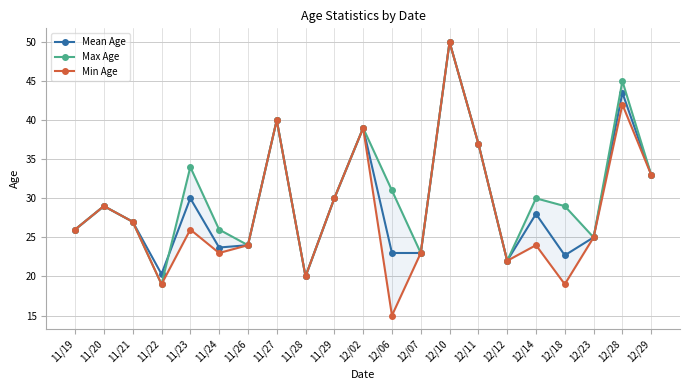

What is the label of the 13th point from the right?

11/28